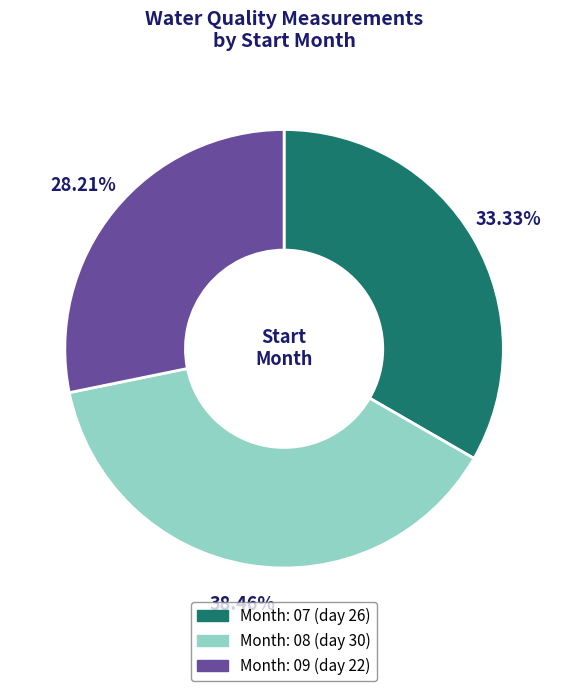

Is there any slice that represents more than half of the pie?

No